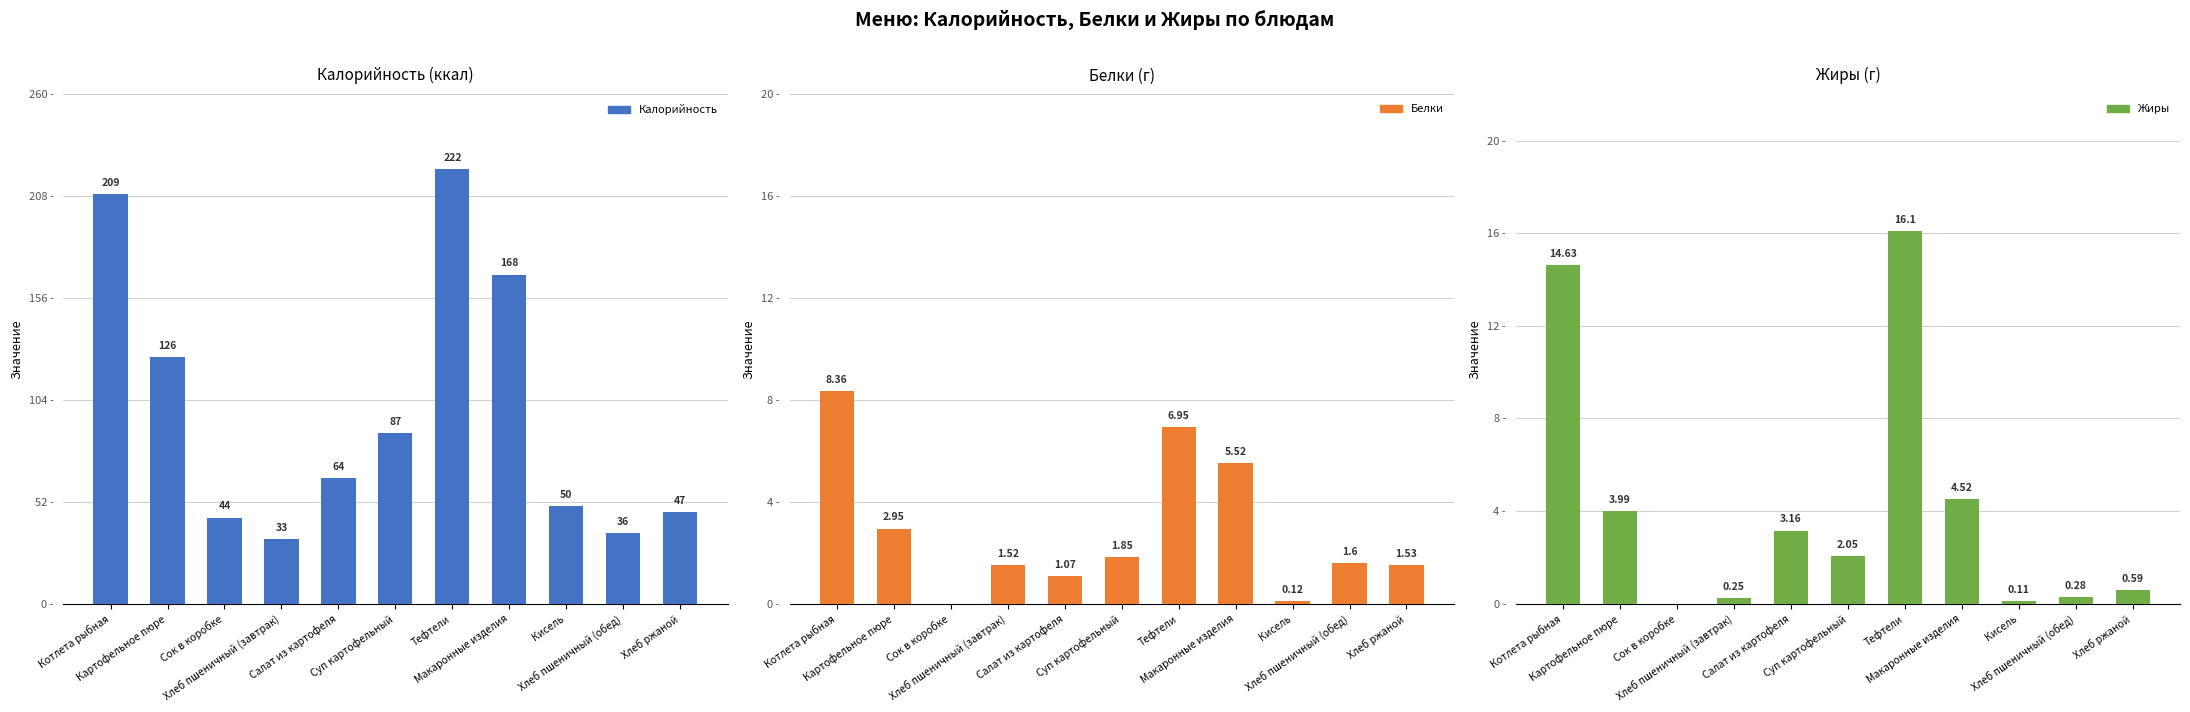

What is the difference between the Калорийность values at Салат из картофеля and Хлеб пшеничный (завтрак)?

31.0